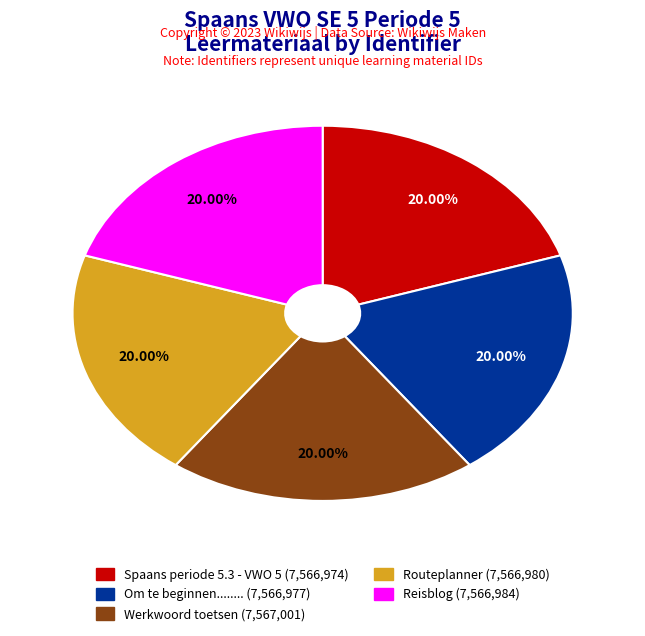

The Werkwoord toetsen slice represents 20% of the pie. True or false?

True